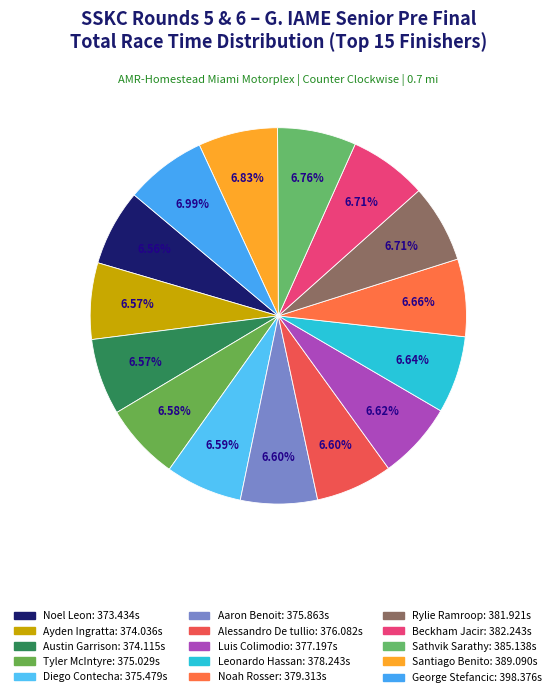

How many slices are in this pie chart?

15